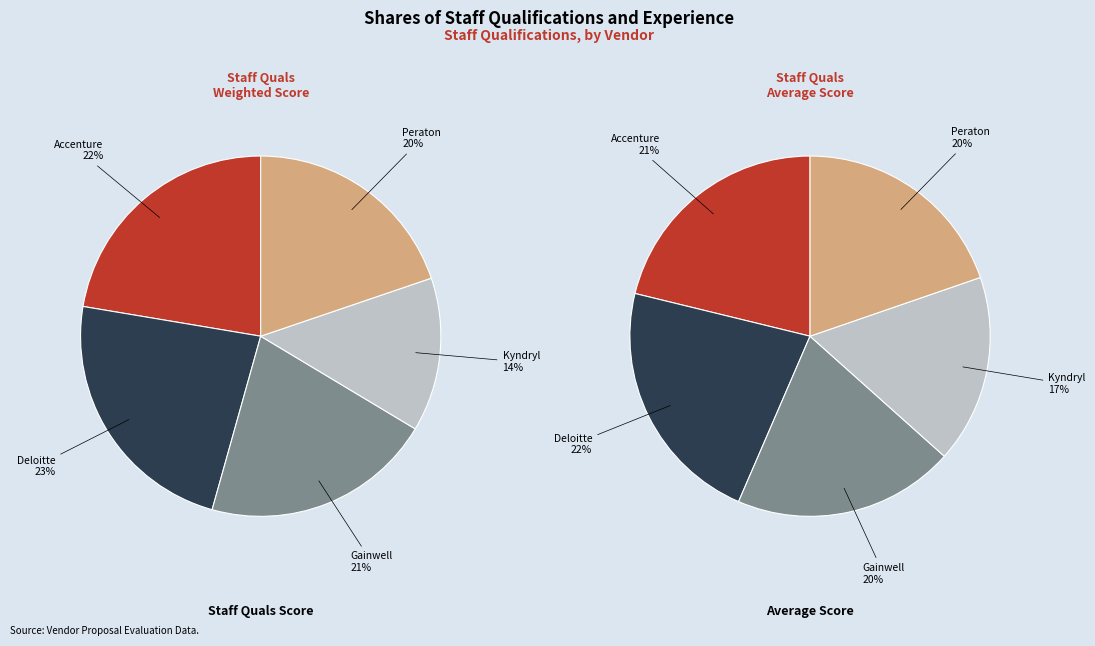

To the nearest percent, what is the difference between the largest and smallest slice percentages?

9%